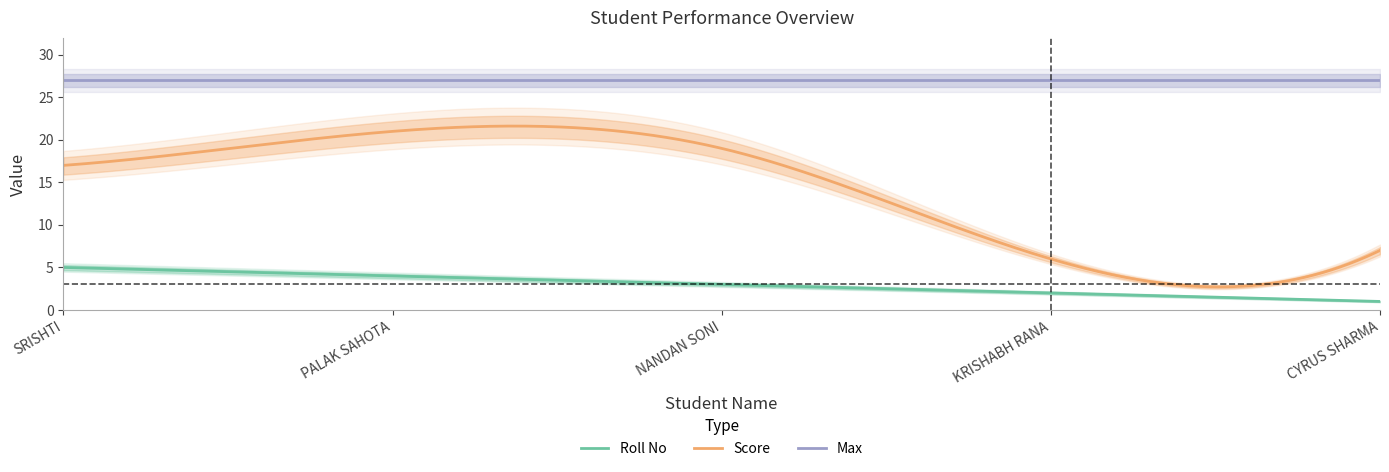

What position from the left is NANDAN SONI?

3